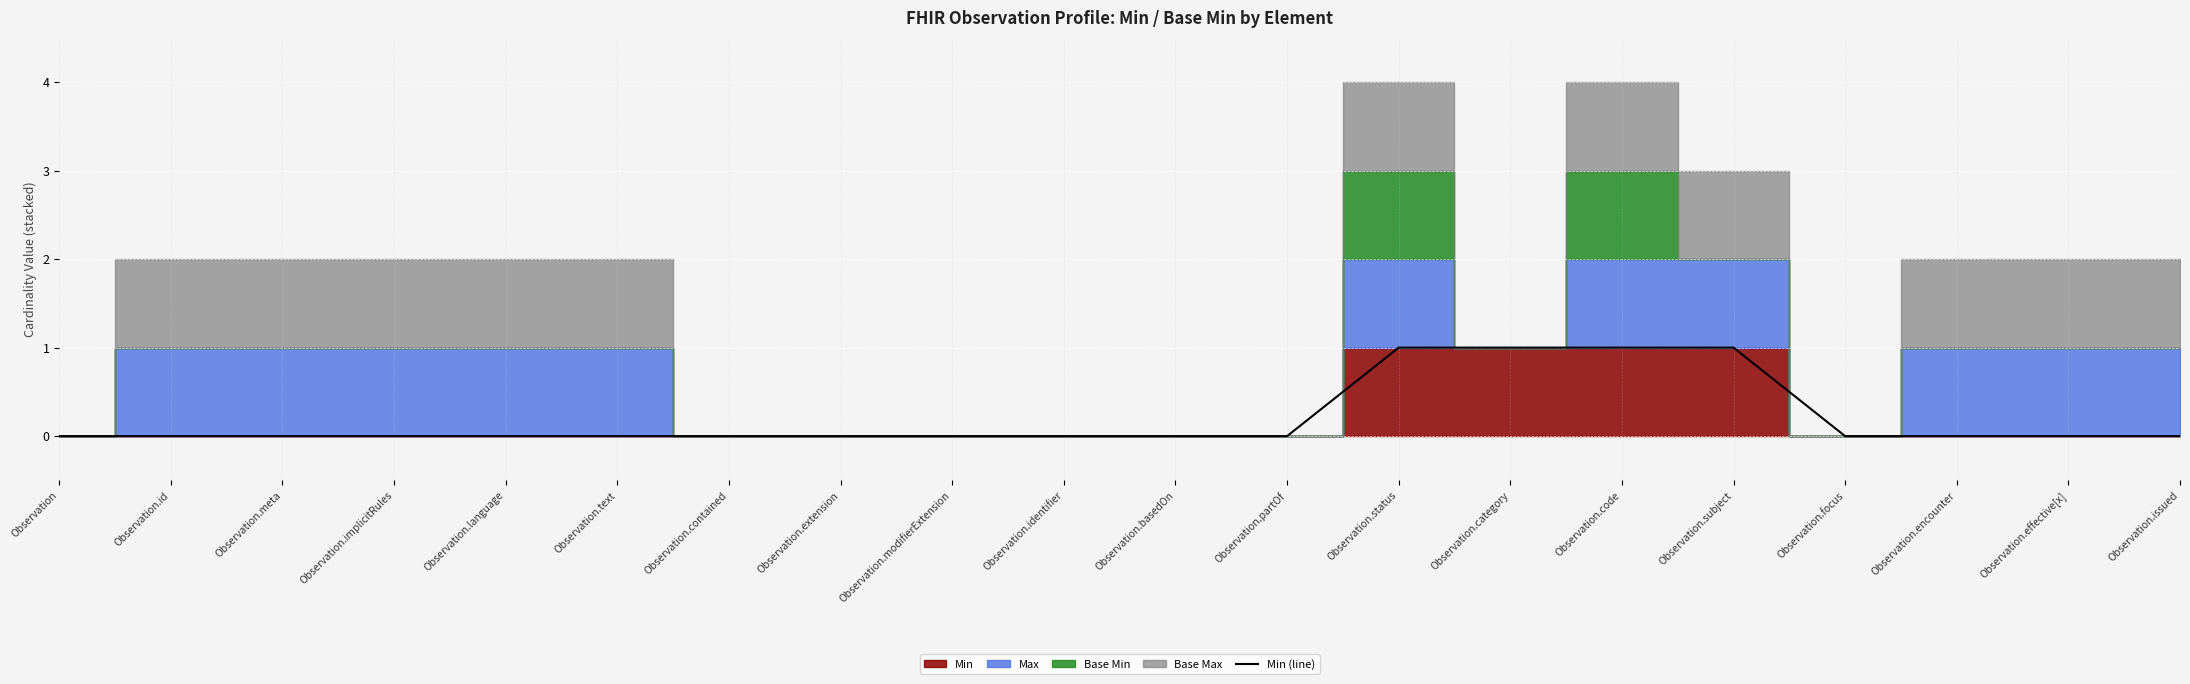

The chart shows a value of 0 at Observation.language. True or false?

False